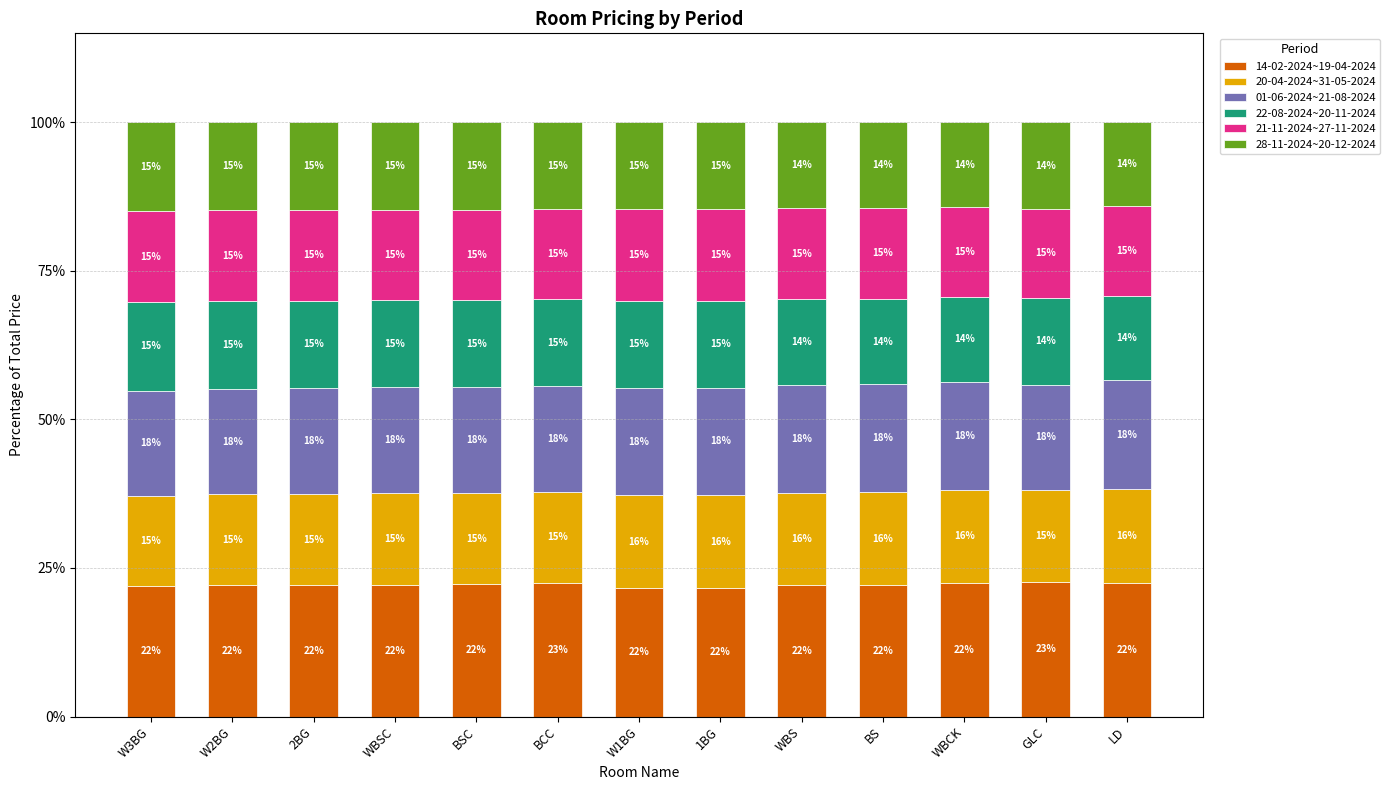

Is it true that 14-02-2024~19-04-2024 equals 10.7 at 2BG?

False